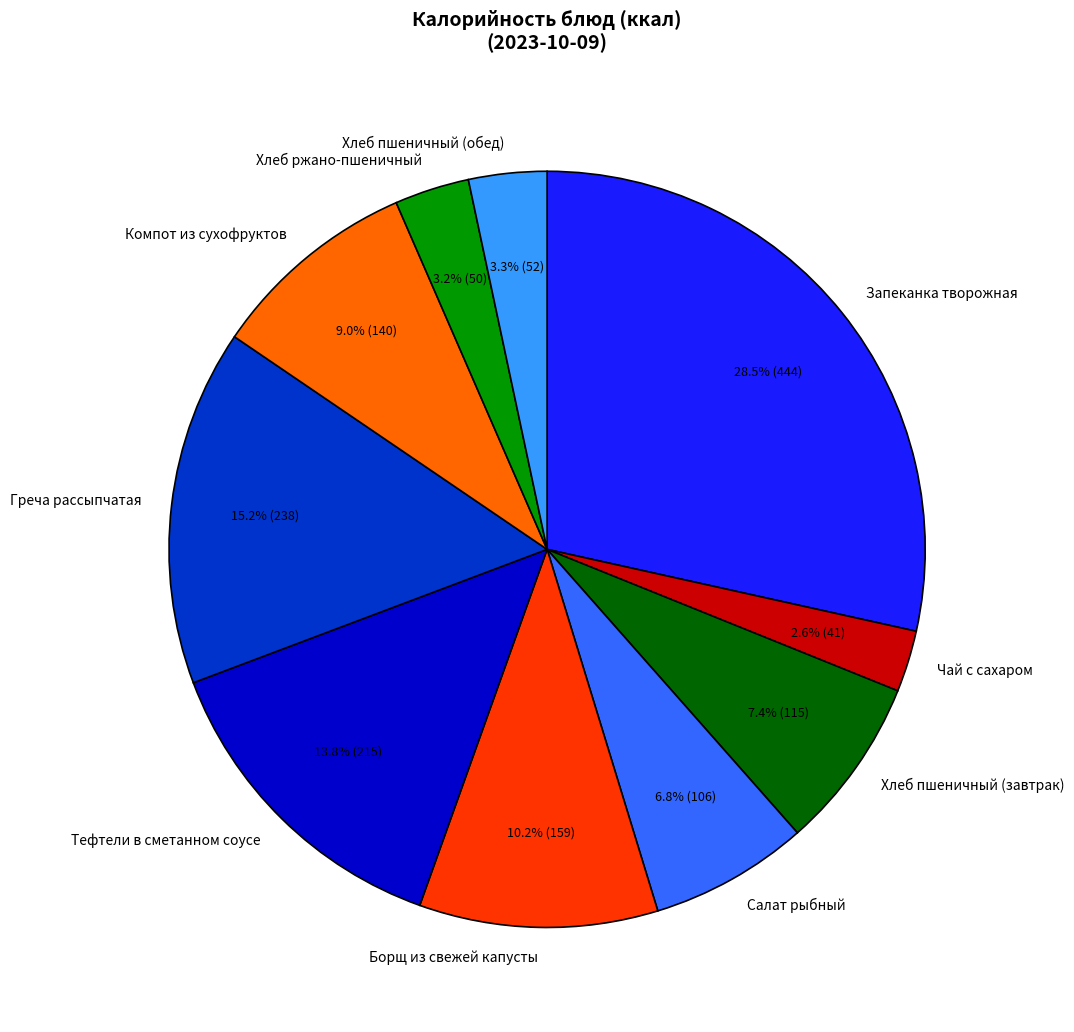

What is the ratio of the value at Компот из сухофруктов to the value at Салат рыбный?

1.3